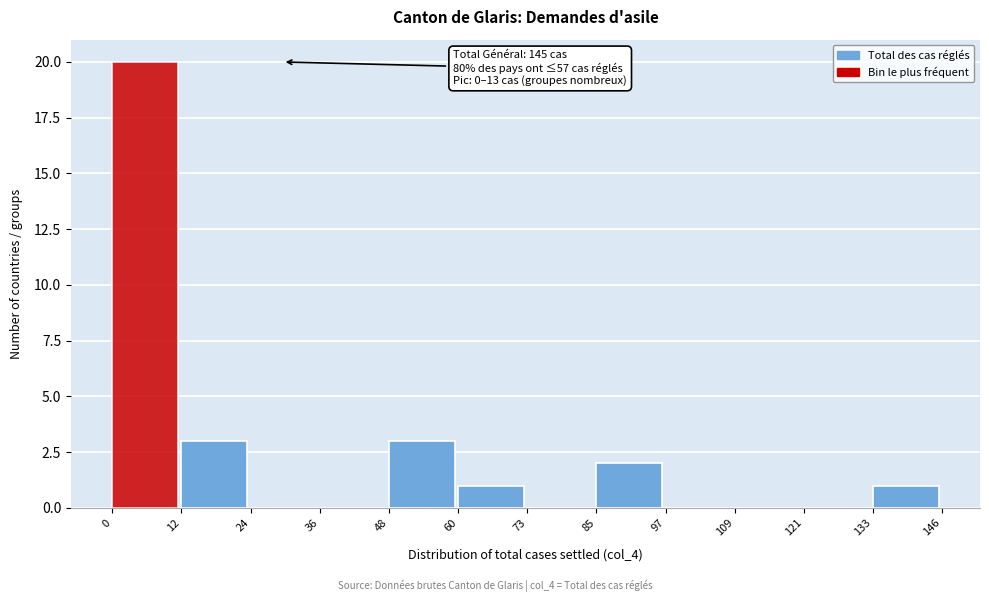

Which range on the x-axis has the tallest bar?

0 to 12